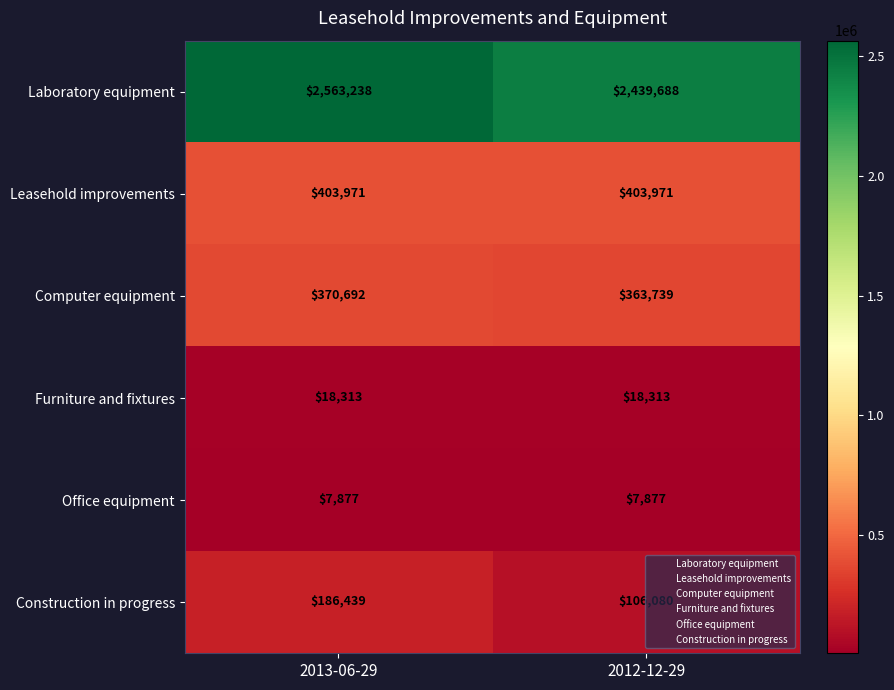

What is the spread (max minus min) of values at 2013-06-29?

2555361